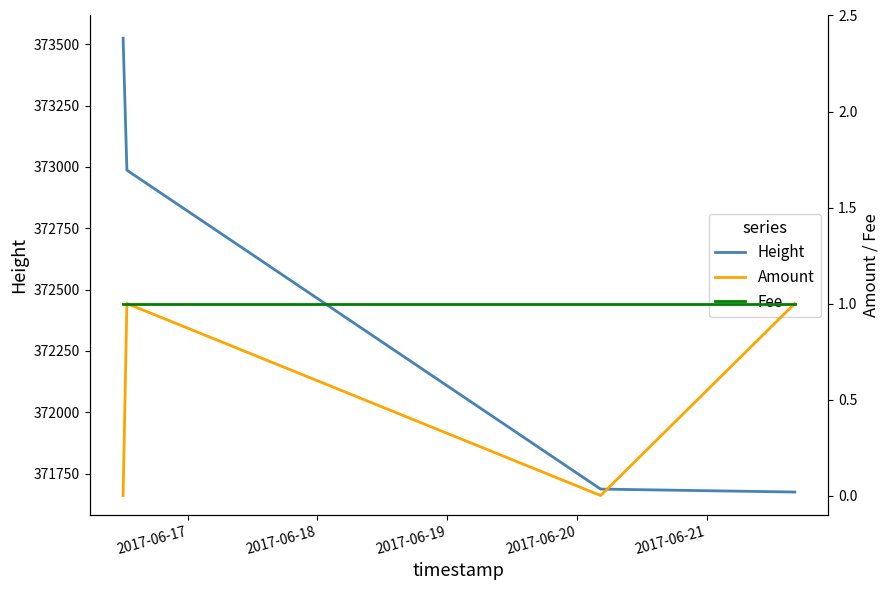

True or false: Fee and Amount intersect in this chart.

False